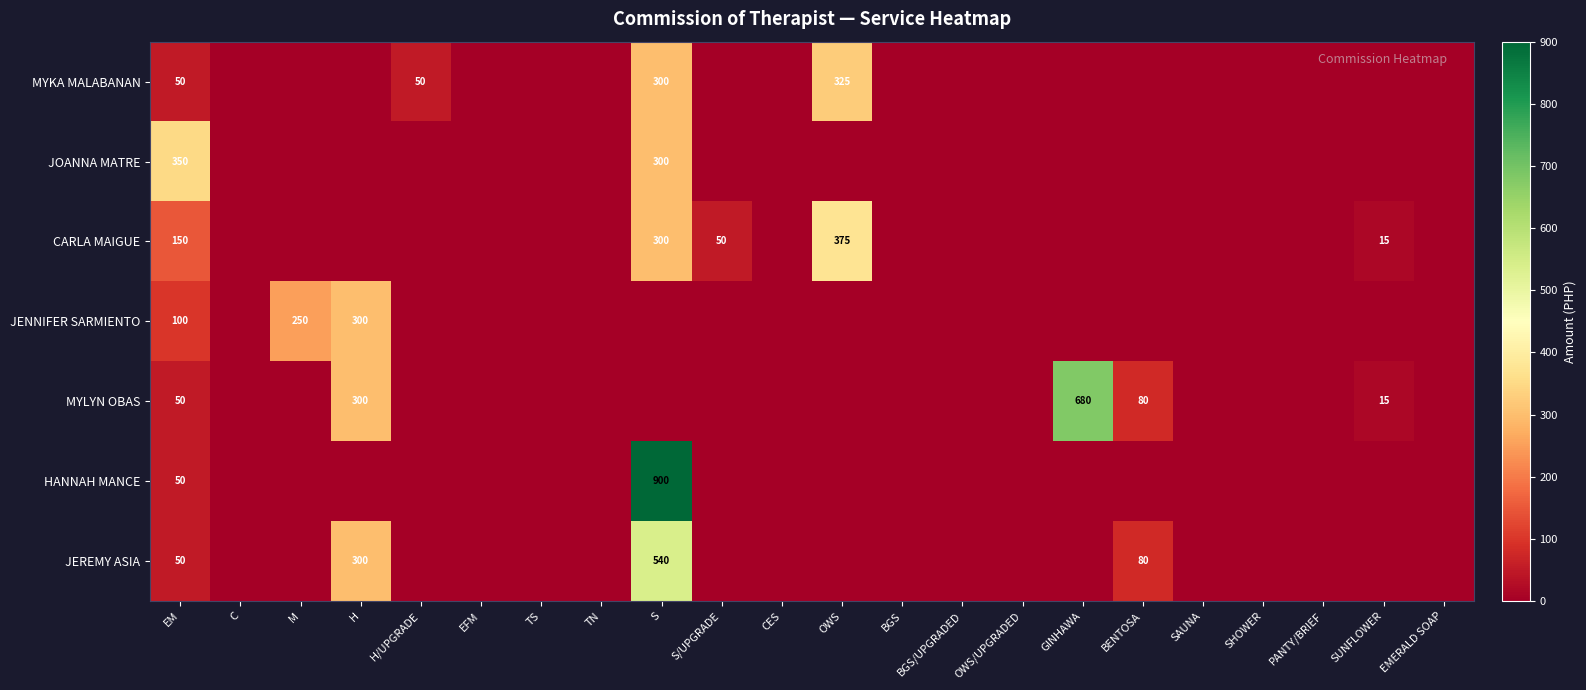

The value of CARLA MAIGUE at S is 300. True or false?

True